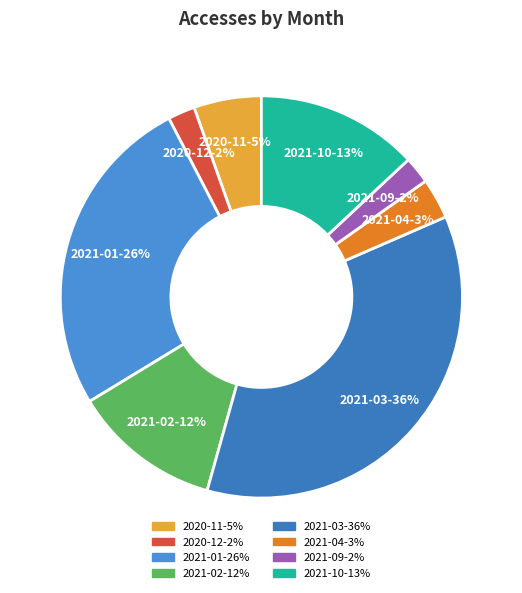

Is the sum of 2021-10 and 2021-04 greater than half?

No